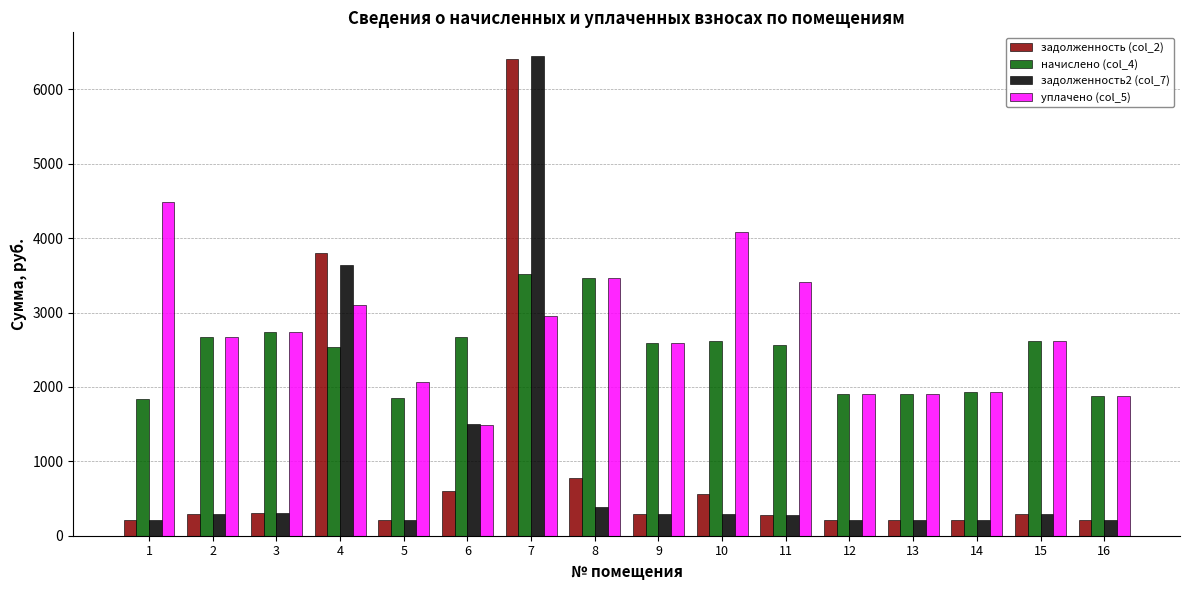

How many categories are shown in the chart?

16